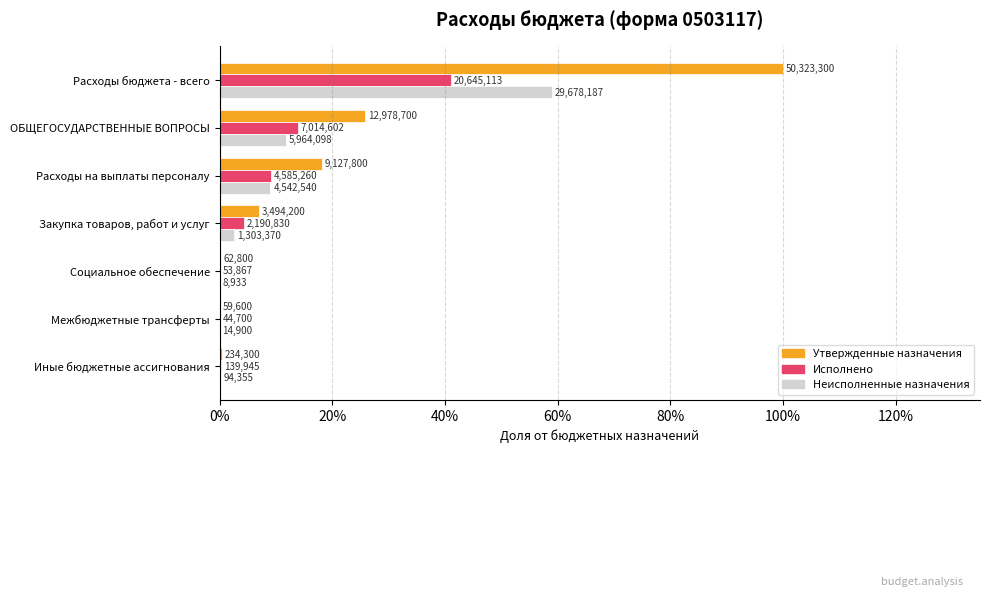

Reading left to right, list all the values displayed in this chart.

Утвержденные бюджетные назначения: 1.0	0.3	0.2	0.1	0.0	0.0	0.0
Исполнено: 0.4	0.1	0.1	0.0	0.0	0.0	0.0
Неисполненные назначения: 0.6	0.1	0.1	0.0	0.0	0.0	0.0